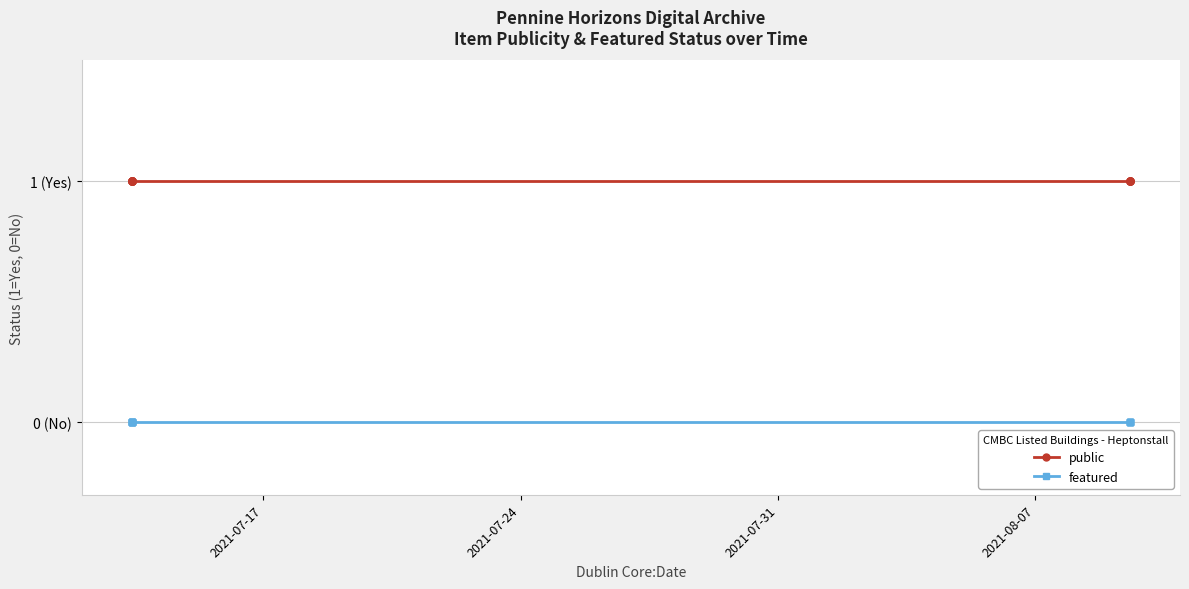

True or false: featured and public cross at least once.

False